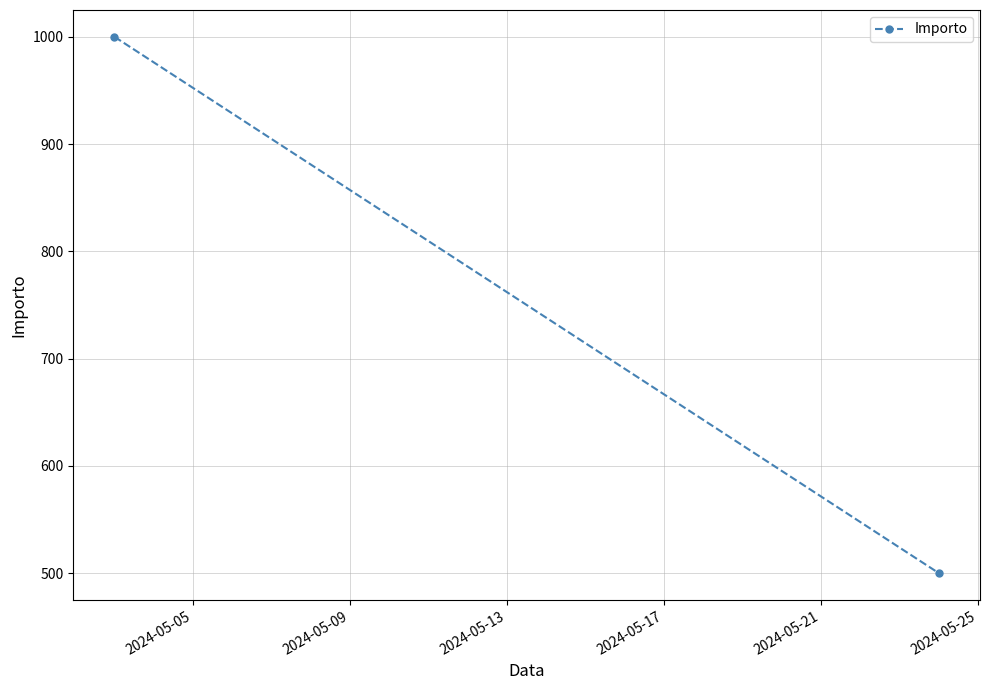

The value at 2024-05-09 is 764. True or false?

False